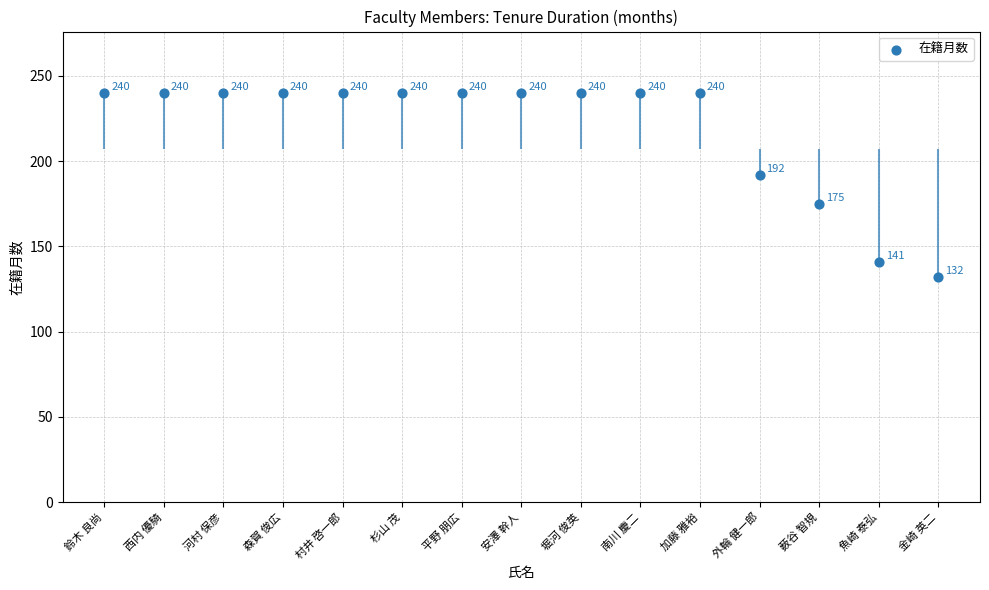

What is the ratio of the value at 森賀 俊広 to the value at 村井 啓一郎?

1.0